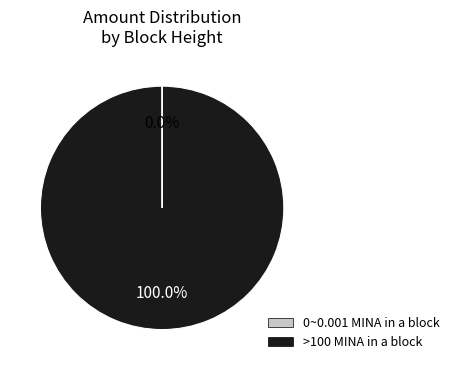

Does any single category account for the majority?

Yes